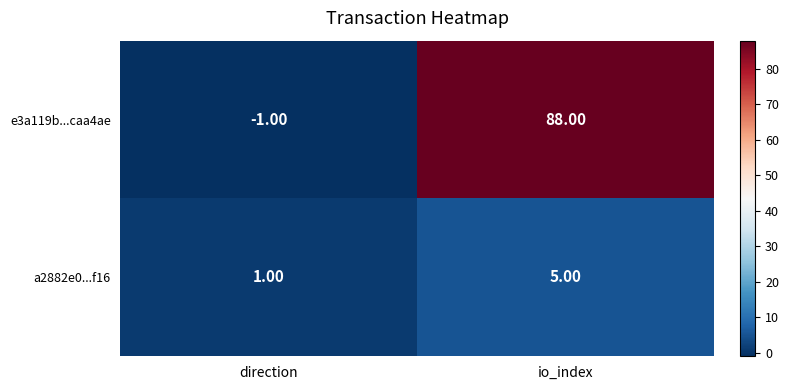

What is the average value of the e3a119b...caa4ae series?

44